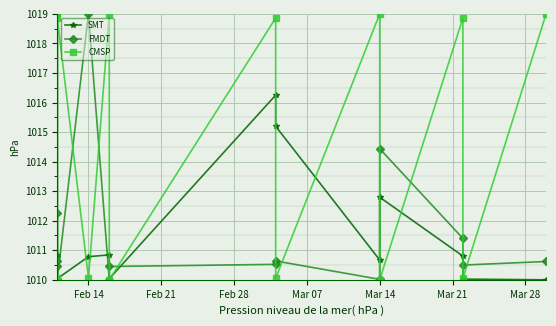

What is the difference between the highest and lowest values at Mar 21?

9.0